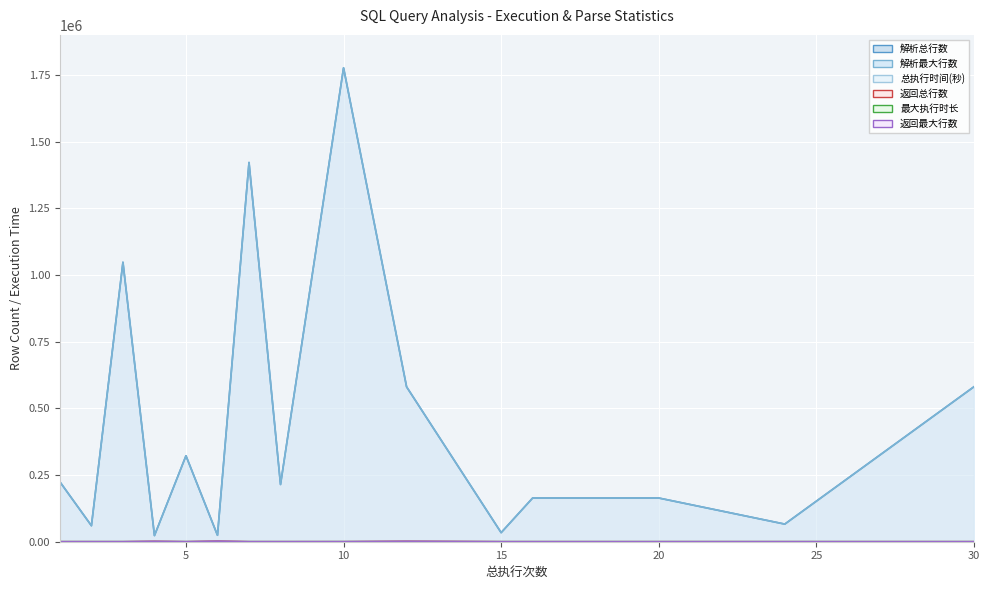

Reading right to left, list all the values displayed in this chart.

解析总行数: 580676	66068	163876	163876	34042	580613	1776453	214627	1421750	24247	322223	23105	1047642	60080	224420
解析最大行数: 580676	66068	163876	163876	34042	580613	1776453	214627	1421750	24247	322223	23105	1047642	60080	224420
总执行时间(秒): 7	3	1	2	7	10	45	3	51	1	3	6	2	1	16
返回总行数: 0	1	0	0	1	1406	49	0	0	1998	1	1285	0	1	0
最大执行时长: 7	3	1	2	7	10	45	3	51	1	3	6	2	1	16
返回最大行数: 0	1	0	0	1	1406	49	0	0	1998	1	1285	0	1	0